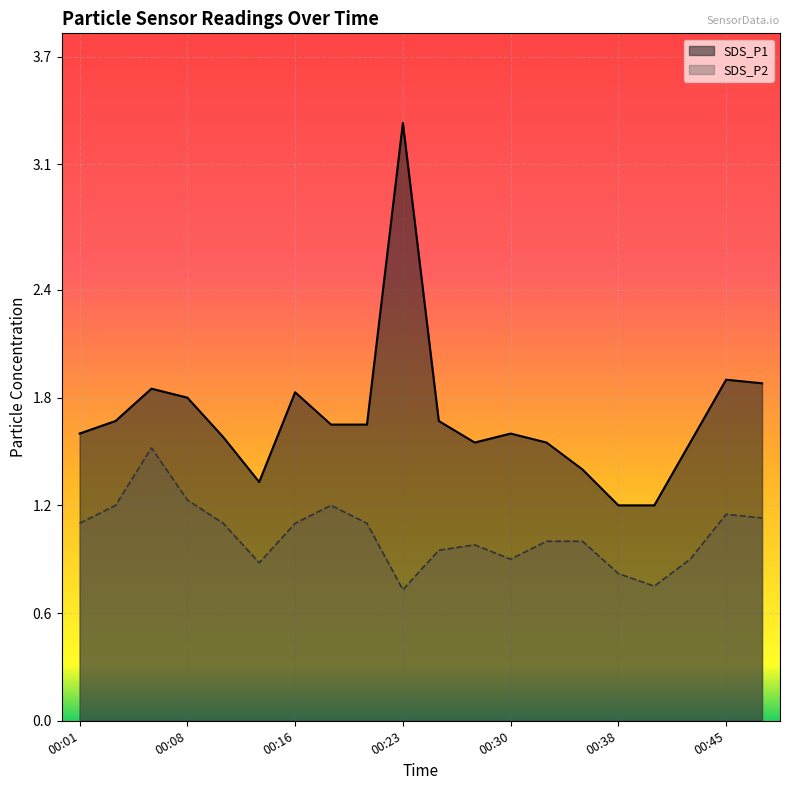

Reading left to right, transcribe all the data shown in this chart.

SDS_P1: 00:01=1.6	00:03=1.7	00:06=1.9	00:08=1.8	00:11=1.6	00:13=1.3	00:16=1.8	00:18=1.6	00:20=1.6	00:23=3.3	00:25=1.7	00:28=1.6	00:30=1.6	00:33=1.6	00:35=1.4	00:38=1.2	00:40=1.2	00:42=1.6	00:45=1.9	00:47=1.9
SDS_P2: 00:01=1.1	00:03=1.2	00:06=1.5	00:08=1.2	00:11=1.1	00:13=0.9	00:16=1.1	00:18=1.2	00:20=1.1	00:23=0.7	00:25=0.9	00:28=1.0	00:30=0.9	00:33=1.0	00:35=1.0	00:38=0.8	00:40=0.8	00:42=0.9	00:45=1.1	00:47=1.1